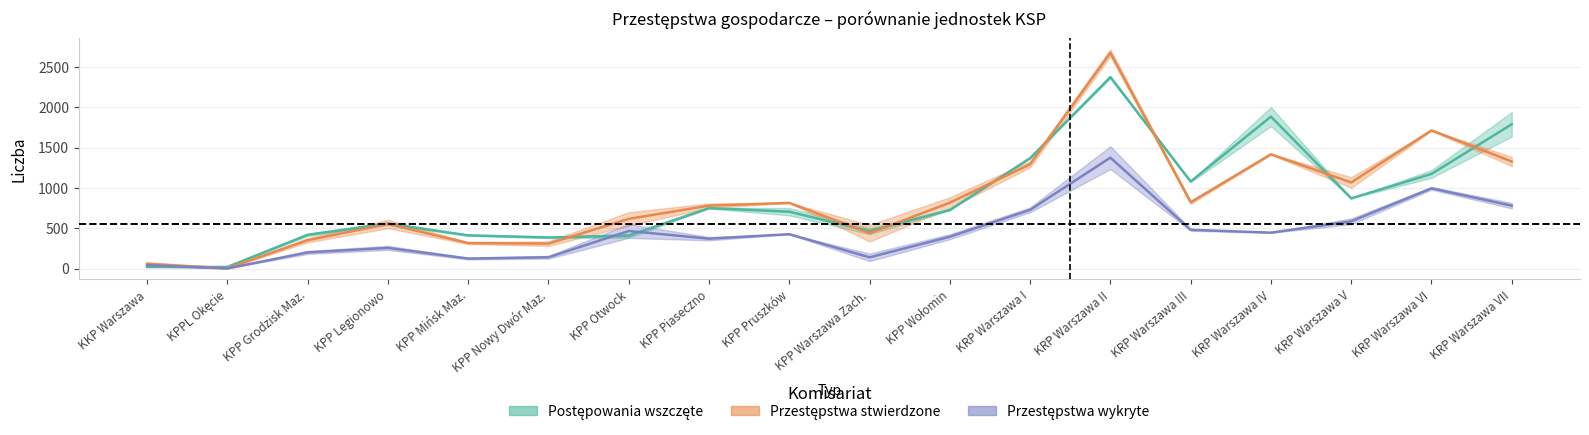

How many intersections are there between Postępowania wszczęte (poprzedni) and Przestępstwa stwierdzone (poprzedni)?

9